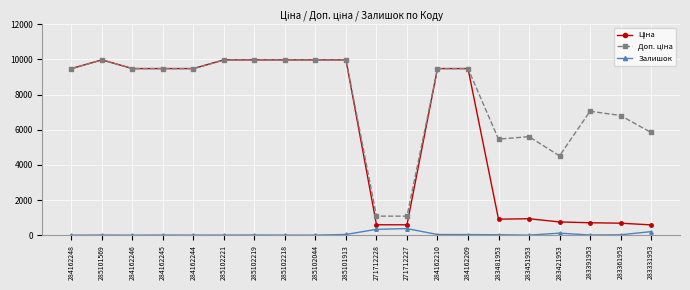

What is the label of the 12th point from the right?

285102044